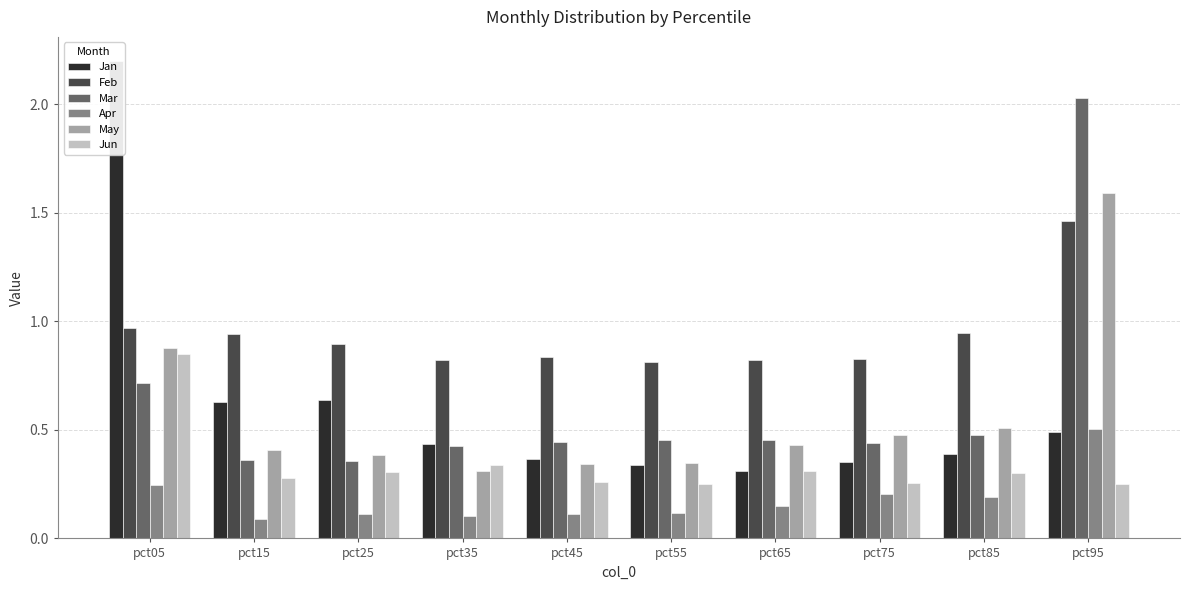

Between pct15 and pct75, which is larger?

pct15